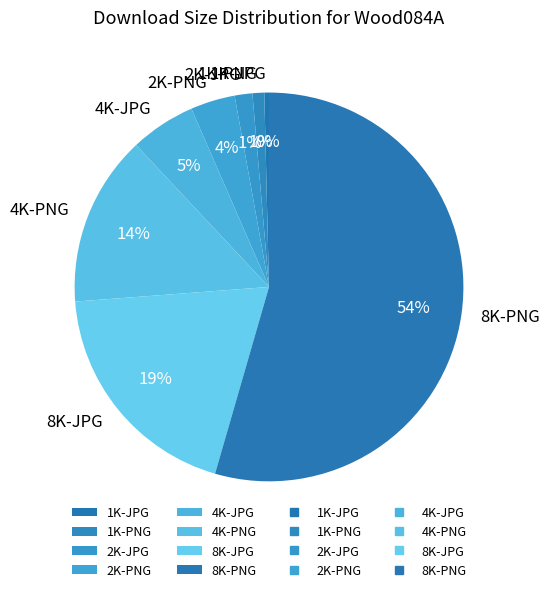

To the nearest percent, what is the difference between the 8K-PNG and 2K-PNG slice percentages?

51%